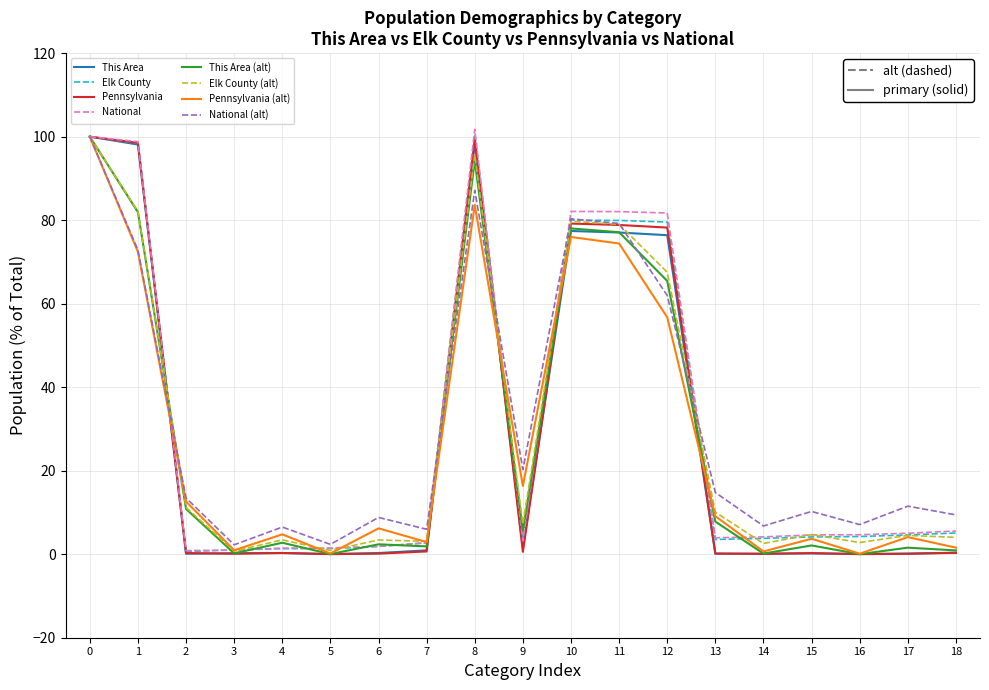

At how many categories does at least one series exceed 30?

6